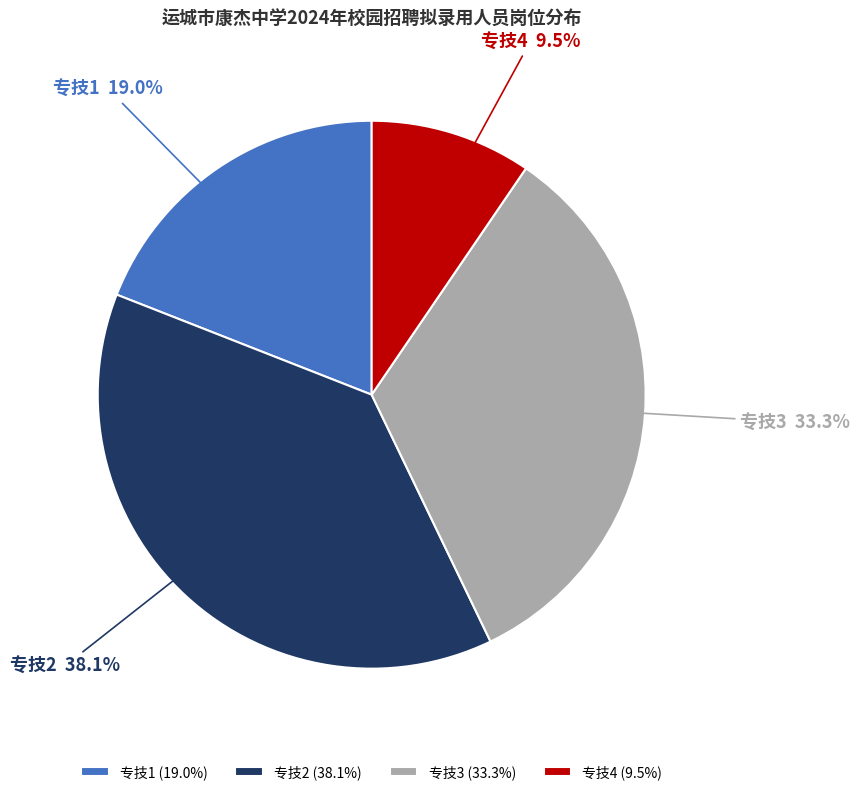

Combined, what portion of the pie is 专技4 and 专技2?

47.6%